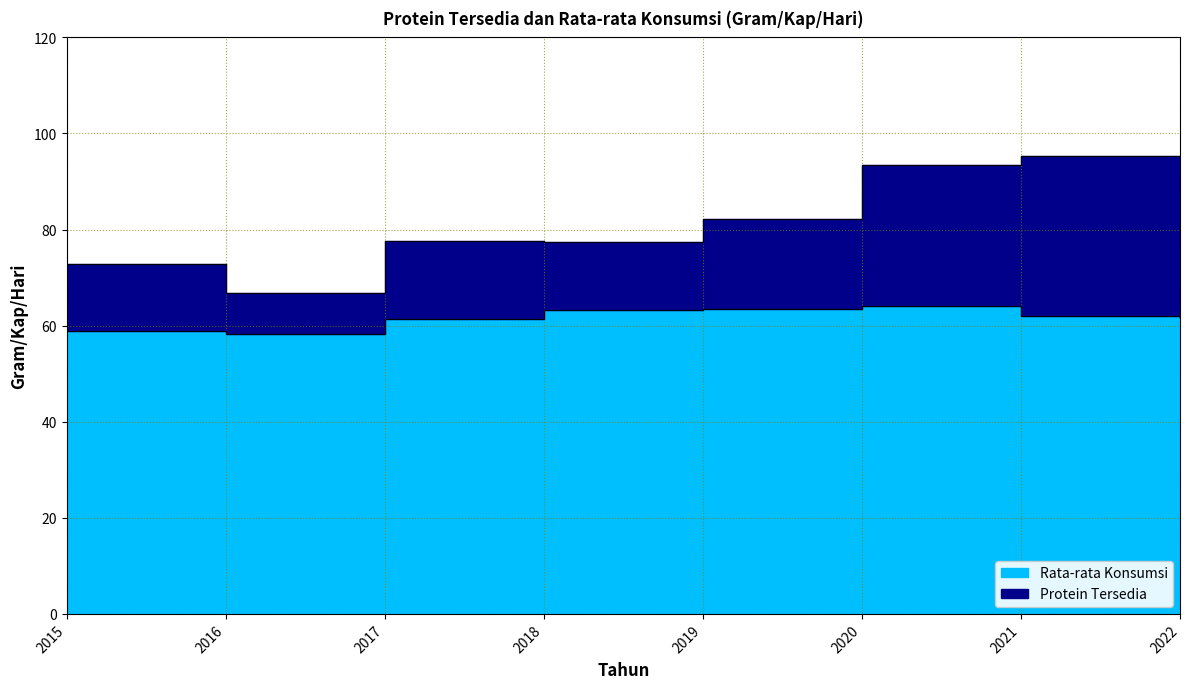

What is the value of the Rata-rata Konsumsi point at the 6th from the left?

64.0